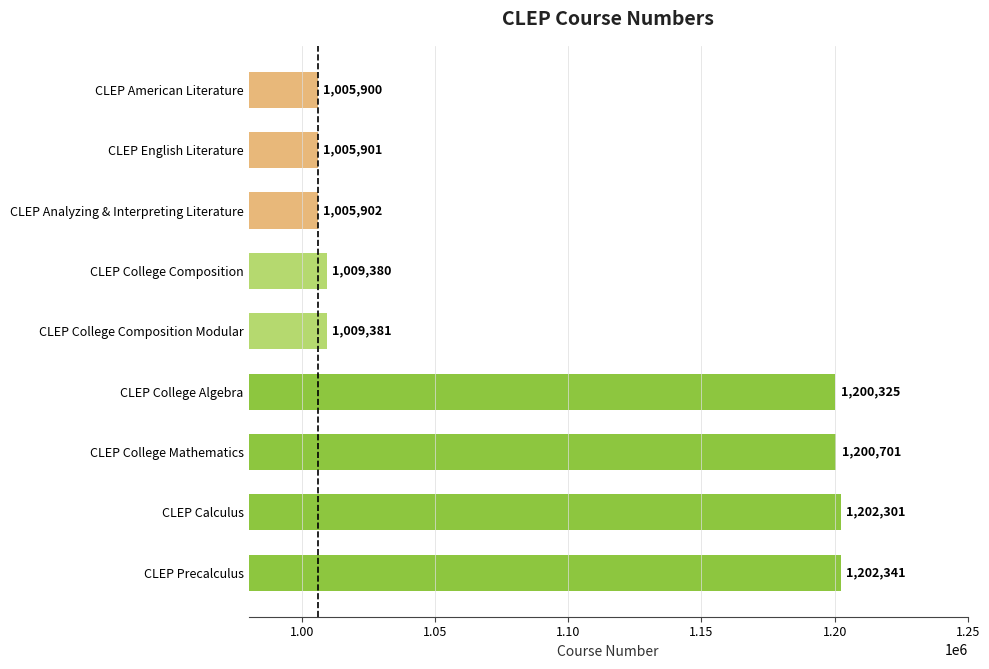

Are the bars grouped side by side (vs. stacked)?

No